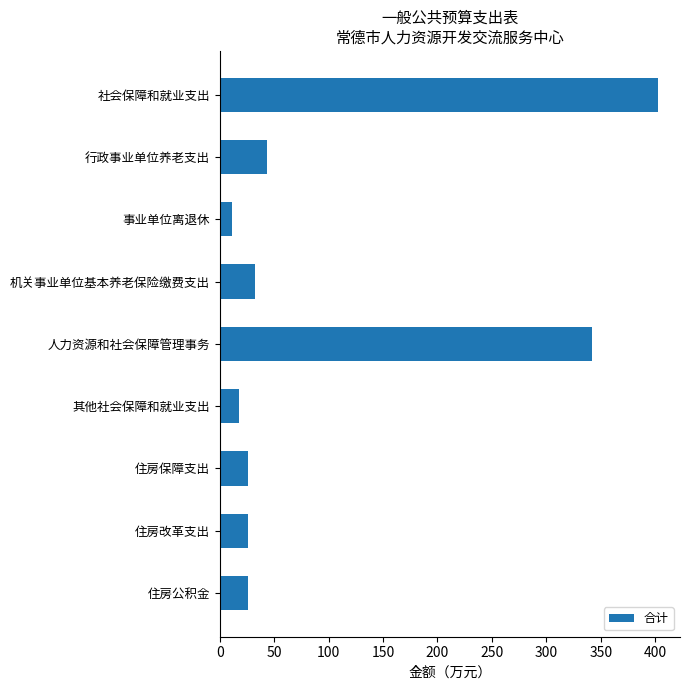

Which label corresponds to the smallest value in the chart?

事业单位离退休